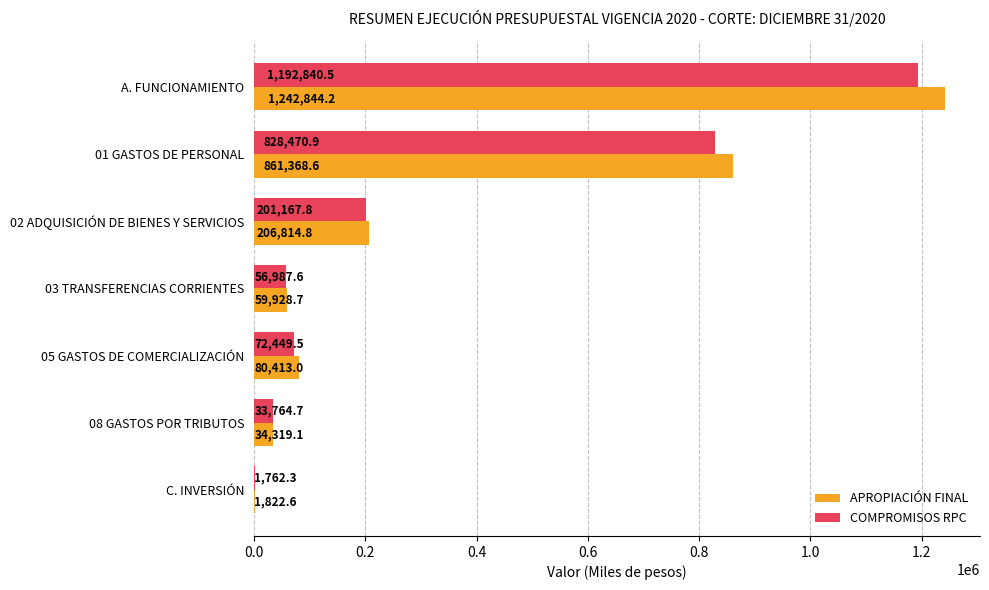

Is the value of COMPROMISOS RPC at 01 GASTOS DE PERSONAL greater than the value of APROPIACIÓN FINAL at A. FUNCIONAMIENTO?

No